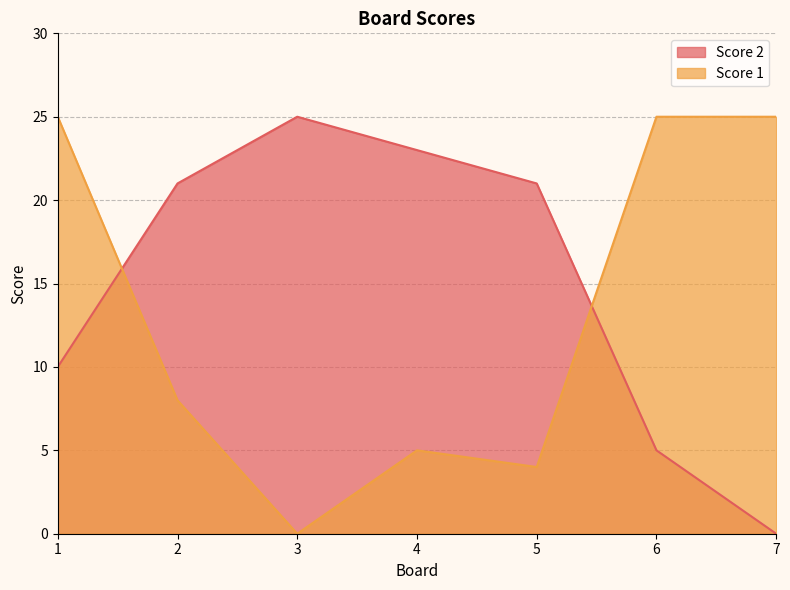

What is the difference between the highest and lowest values at 4?

18